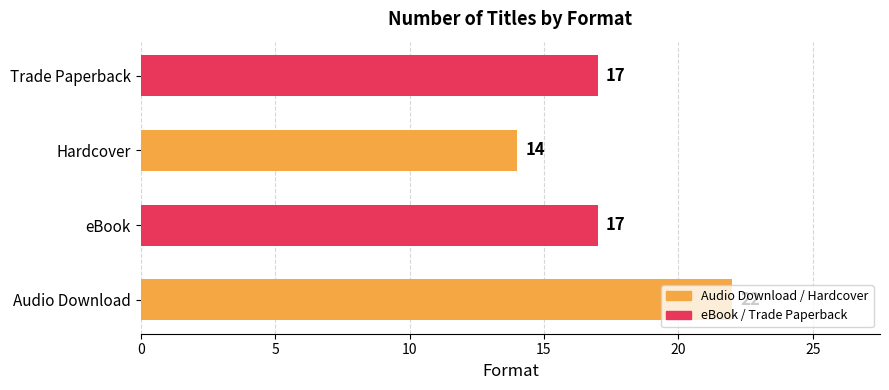

What value does the data have at Hardcover?

14